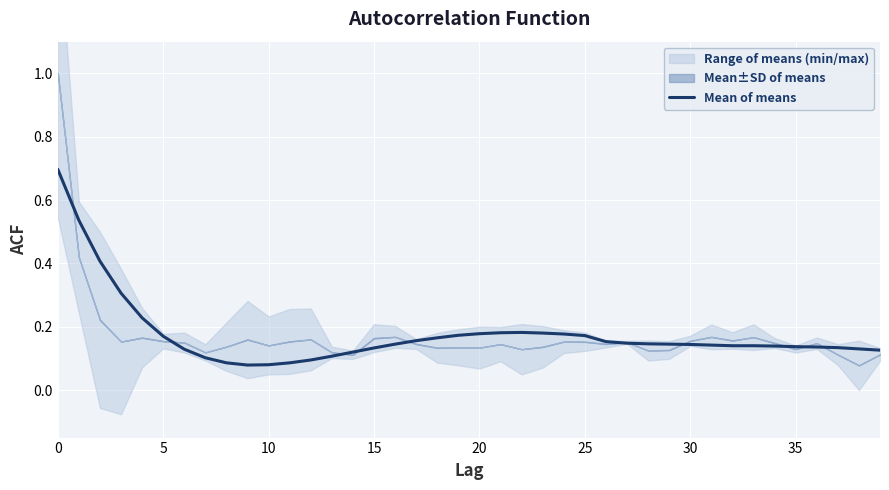

Count the values in the range 0 to 1.

40